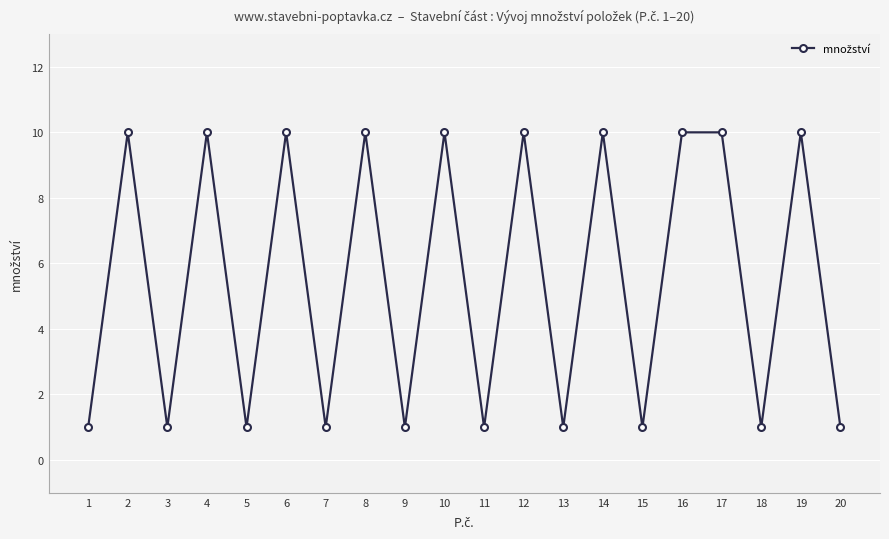

Where is the first local minimum?

3